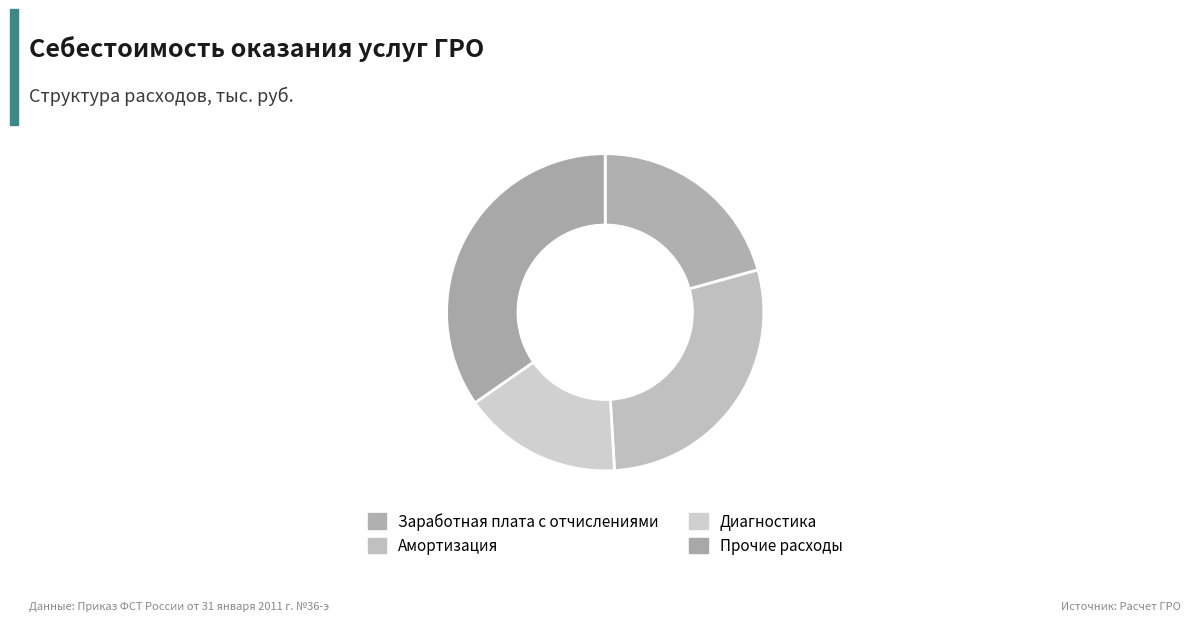

Rank the categories by value from highest to lowest.

Прочие расходы, Амортизация, Заработная плата с отчислениями, Диагностика